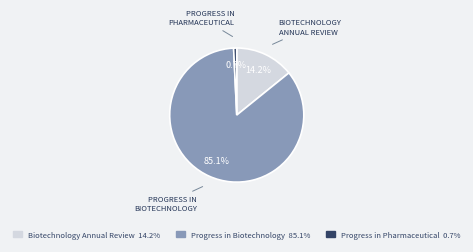

Is there a majority slice in this chart?

Yes